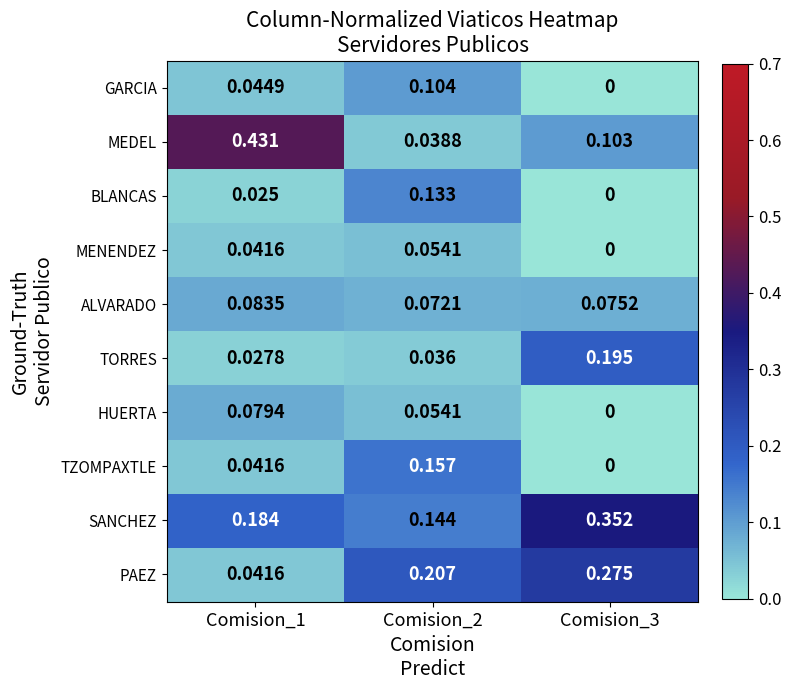

List the series in order of their peak value, lowest first.

MENENDEZ, HUERTA, ALVARADO, GARCIA, BLANCAS, TZOMPAXTLE, TORRES, PAEZ, SANCHEZ, MEDEL